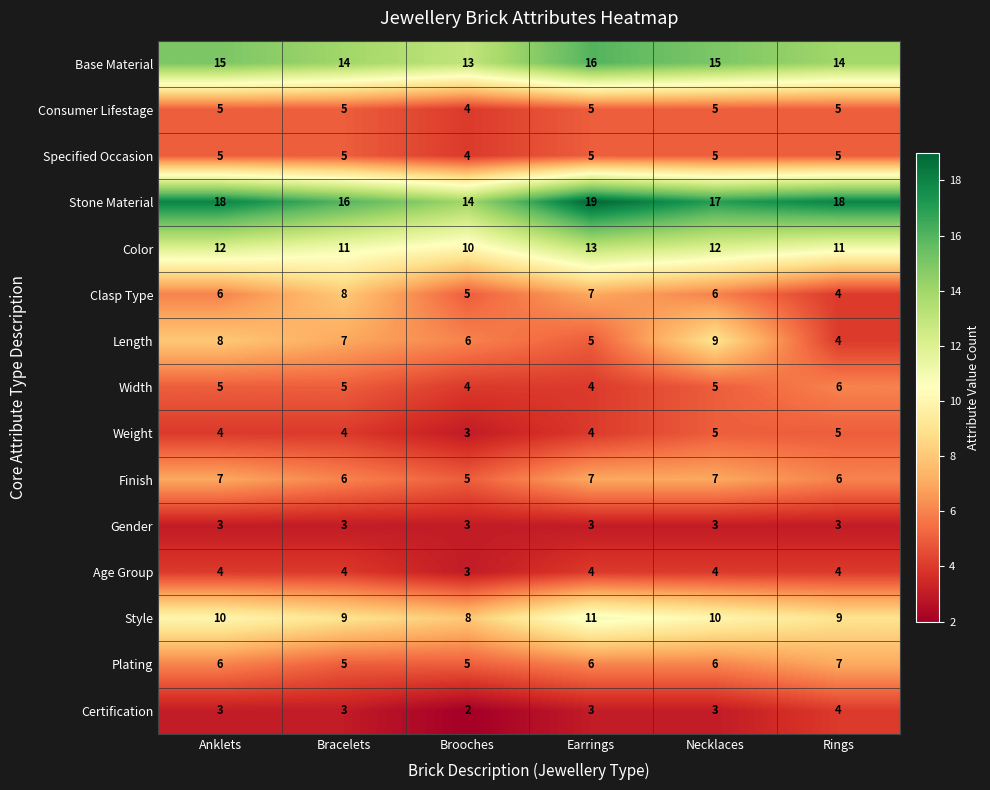

The Base Material series shows 16 at Earrings. True or false?

True